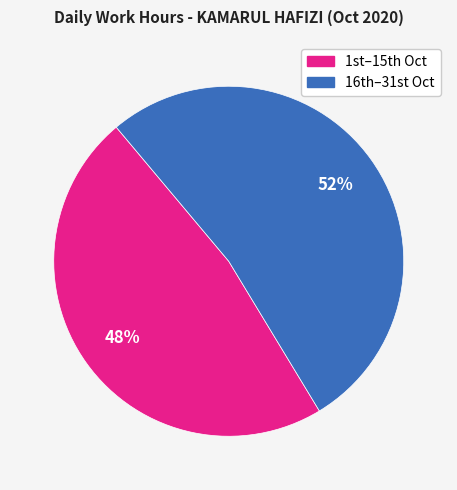

To the nearest percent, what is the average slice percentage?

50%